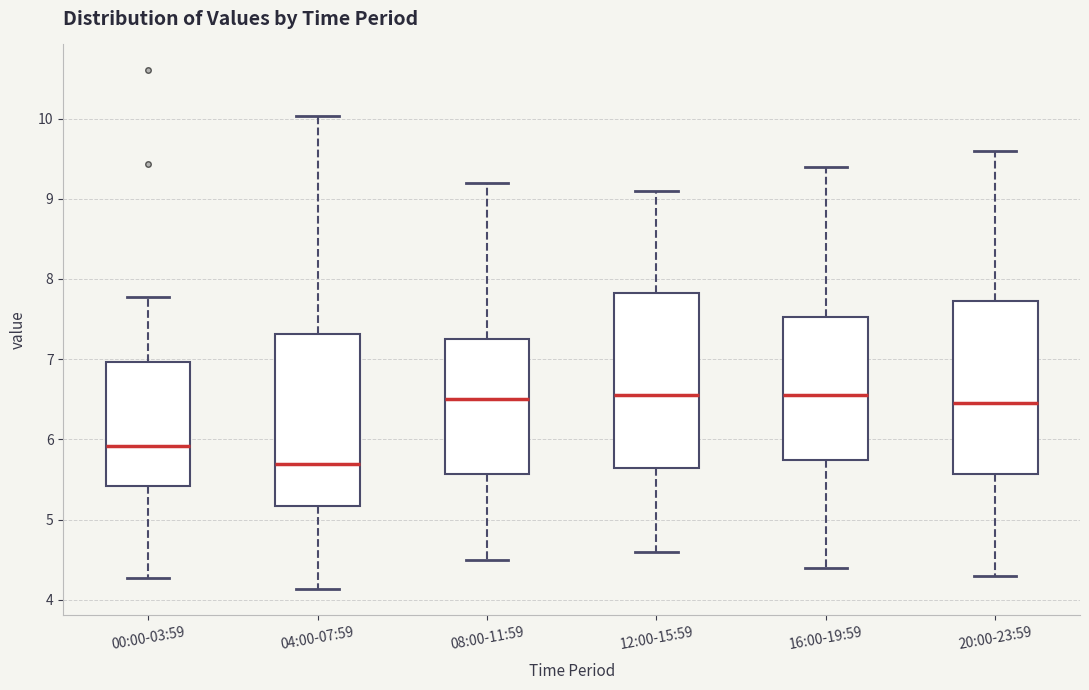

Where does the lower whisker of the box for 12:00-15:59 end on the y-axis? The values are not printed on the chart, so give them approximately, as read against the axis.

4.6